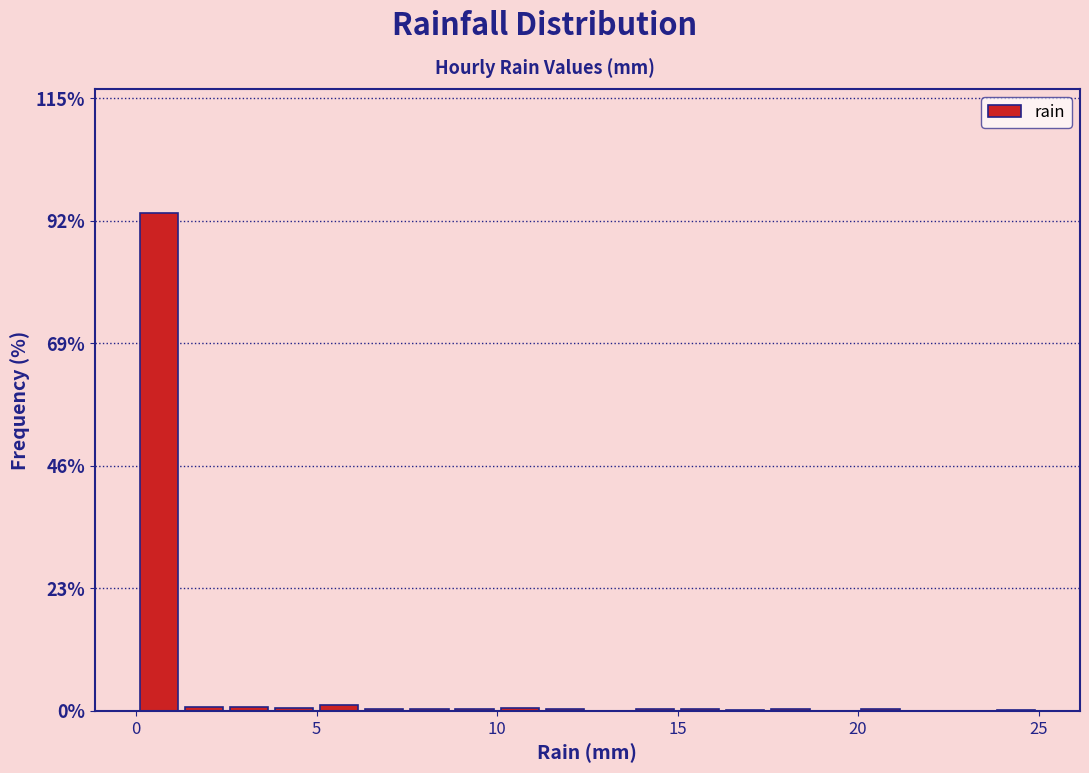

Read against the x-axis, roughly where is the centre of the tallest bar?

0.5